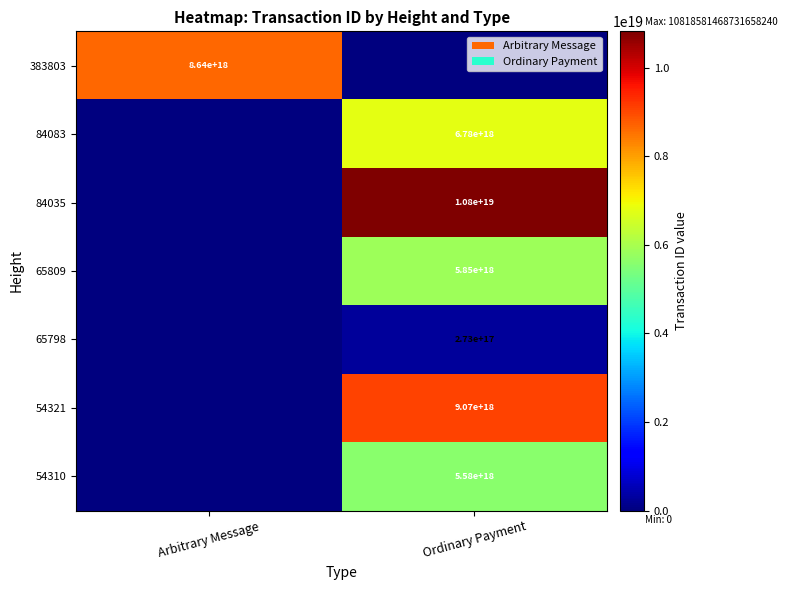

True or false: 84083 has a value of 1504623261398851072 at Ordinary Payment.

False